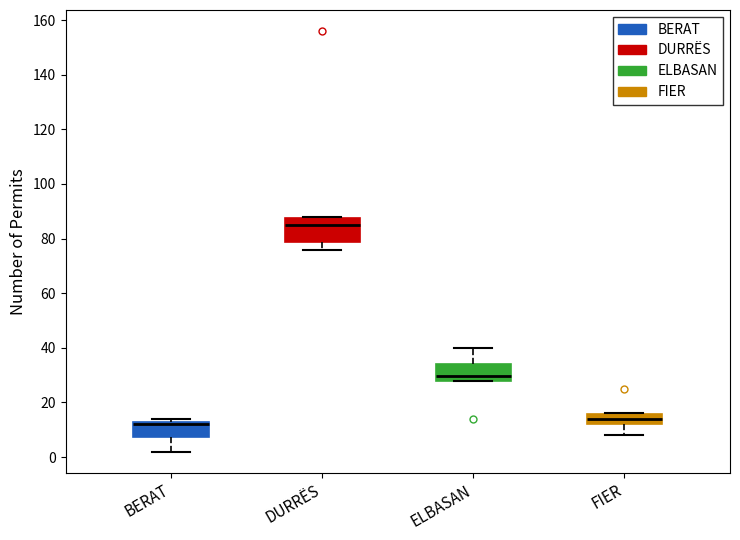

Which box is the tallest, from its lower edge to its upper edge?

DURRËS